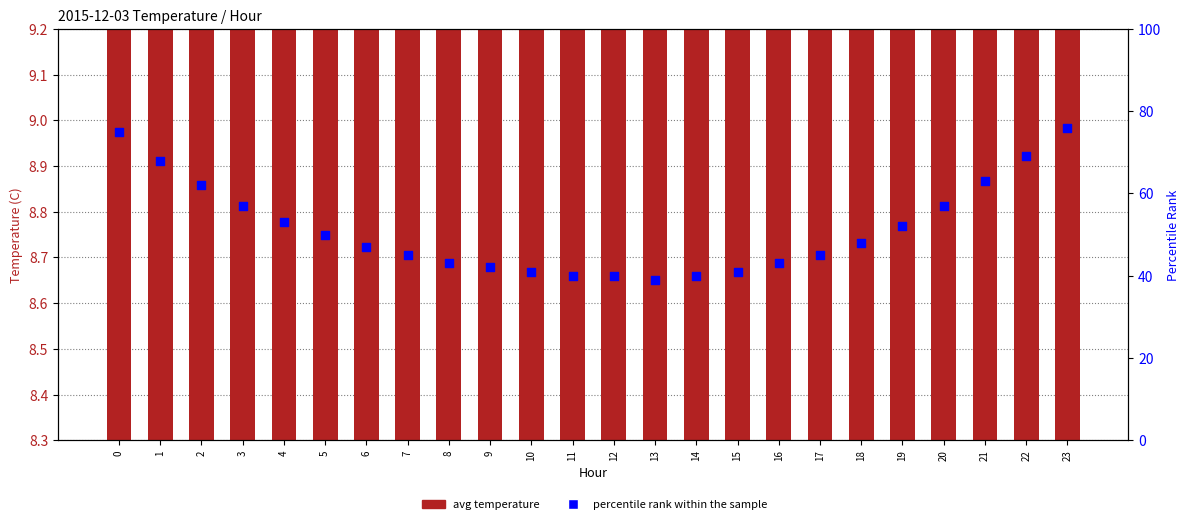

Which series reaches the minimum Y coordinate?

avg temperature